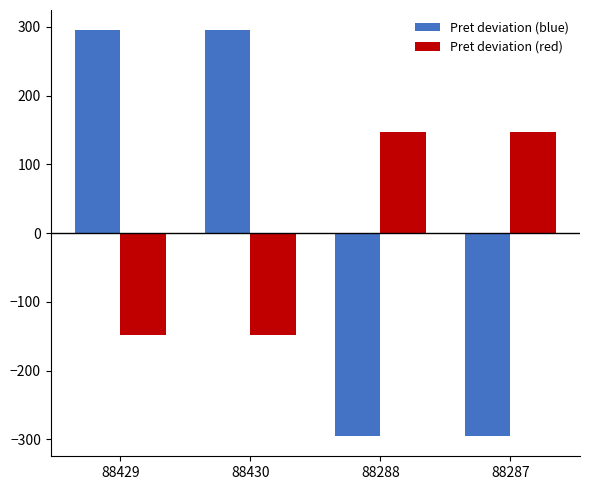

At 88430, list the series in order from largest to smallest.

Pret deviation (blue), Pret deviation (red)